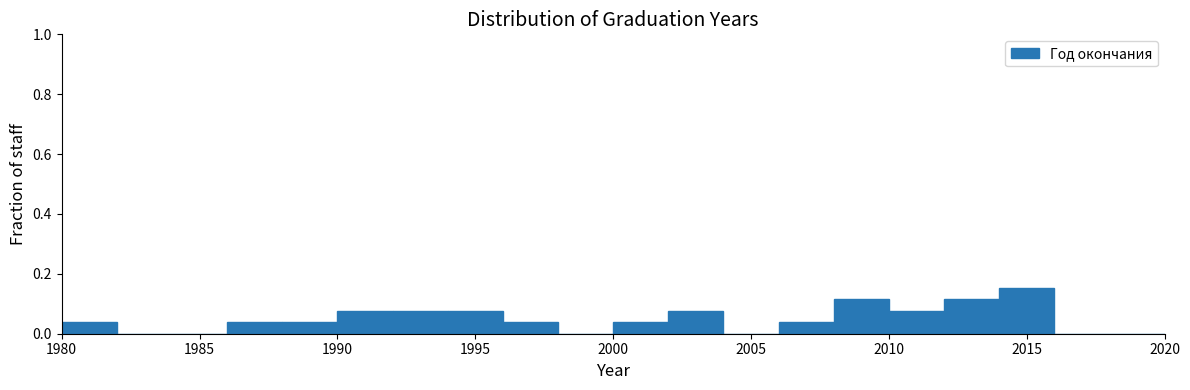

Reading left to right, list every bar in this chart as the range it spans on the x-axis followed by its height. The values are not printed on the chart, so give them approximately, as read against the axis.

1980 to 1982: 0.04
1982 to 1984: 0
1984 to 1986: 0
1986 to 1988: 0.04
1988 to 1990: 0.04
1990 to 1992: 0.08
1992 to 1994: 0.08
1994 to 1996: 0.08
1996 to 1998: 0.04
1998 to 2000: 0
2000 to 2002: 0.04
2002 to 2004: 0.08
2004 to 2006: 0
2006 to 2008: 0.04
2008 to 2010: 0.12
2010 to 2012: 0.08
2012 to 2014: 0.12
2014 to 2016: 0.16
2016 to 2018: 0
2018 to 2020: 0